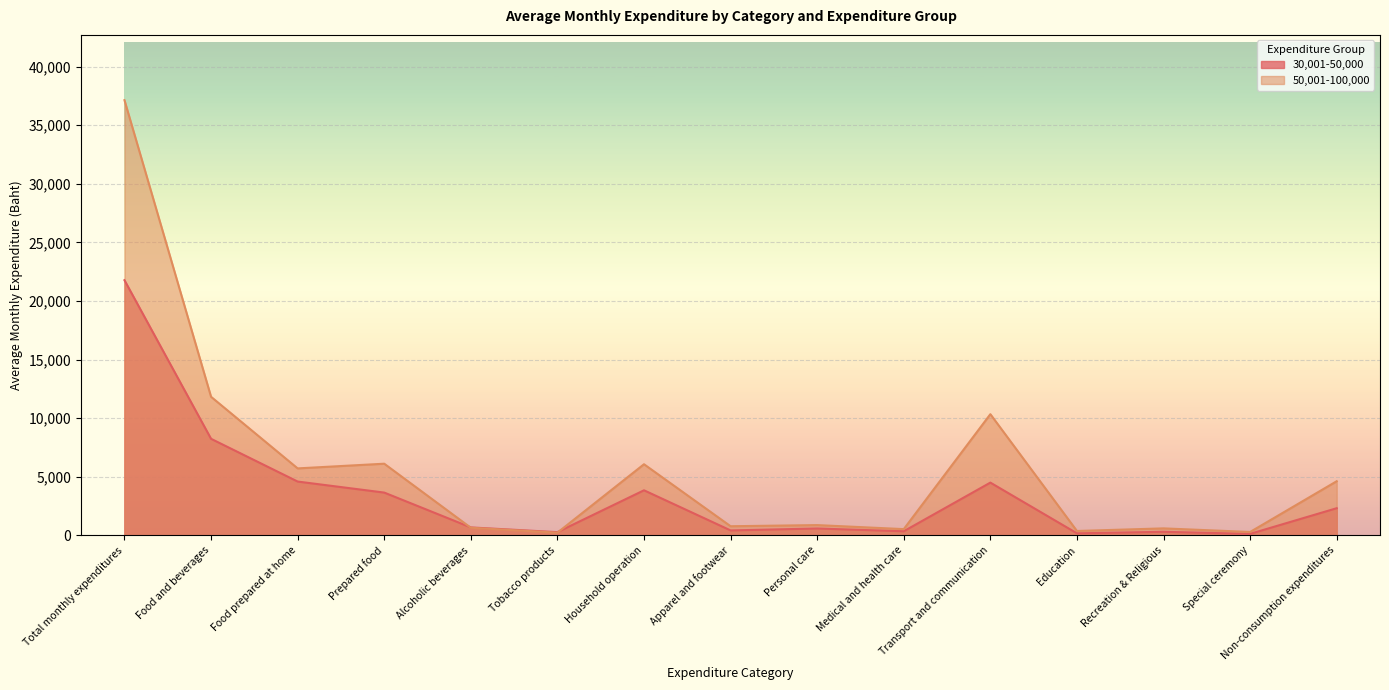

How many interior local peaks does the 30,001-50,000 series have?

4